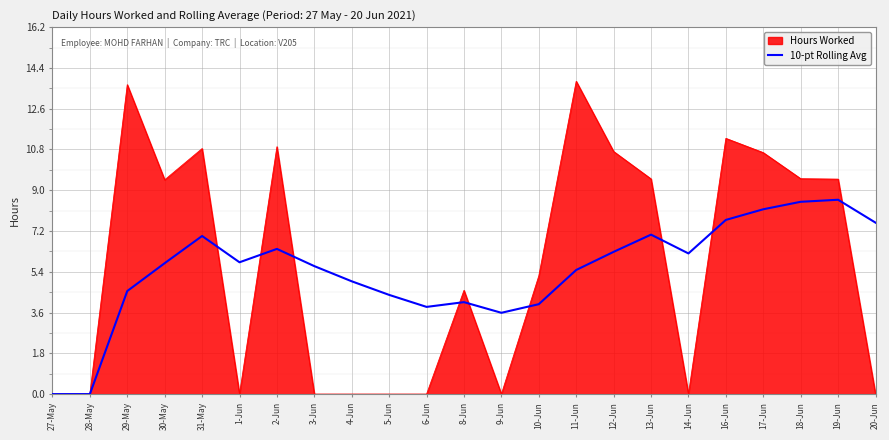

Rank the series at 17-Jun from highest to lowest value.

Hours Worked, 10-pt Rolling Avg